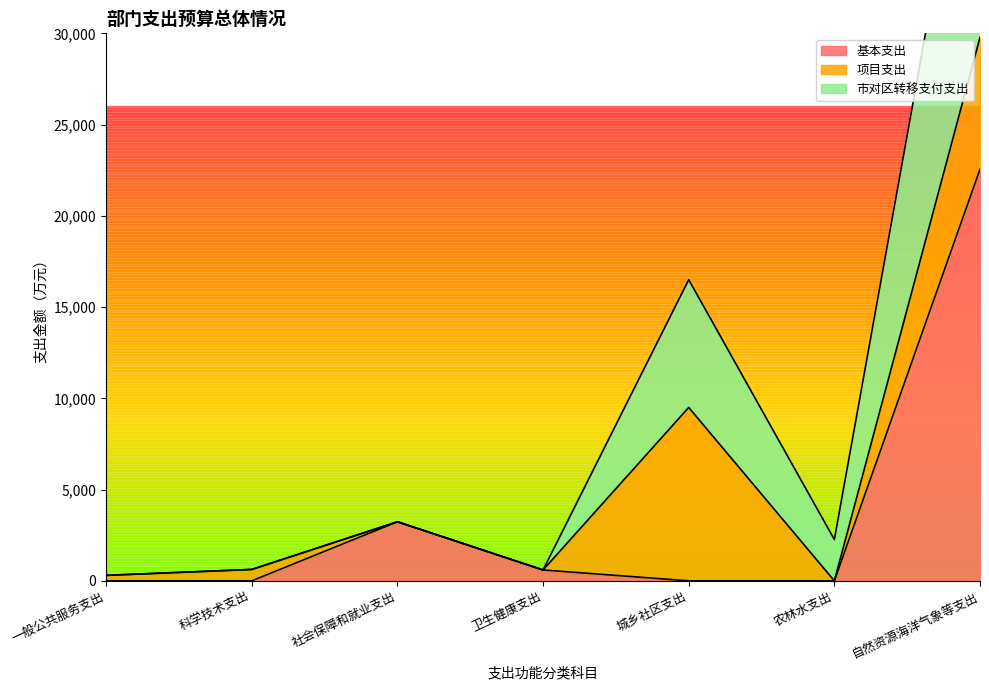

Does the chart display data point markers on the line(s)?

No